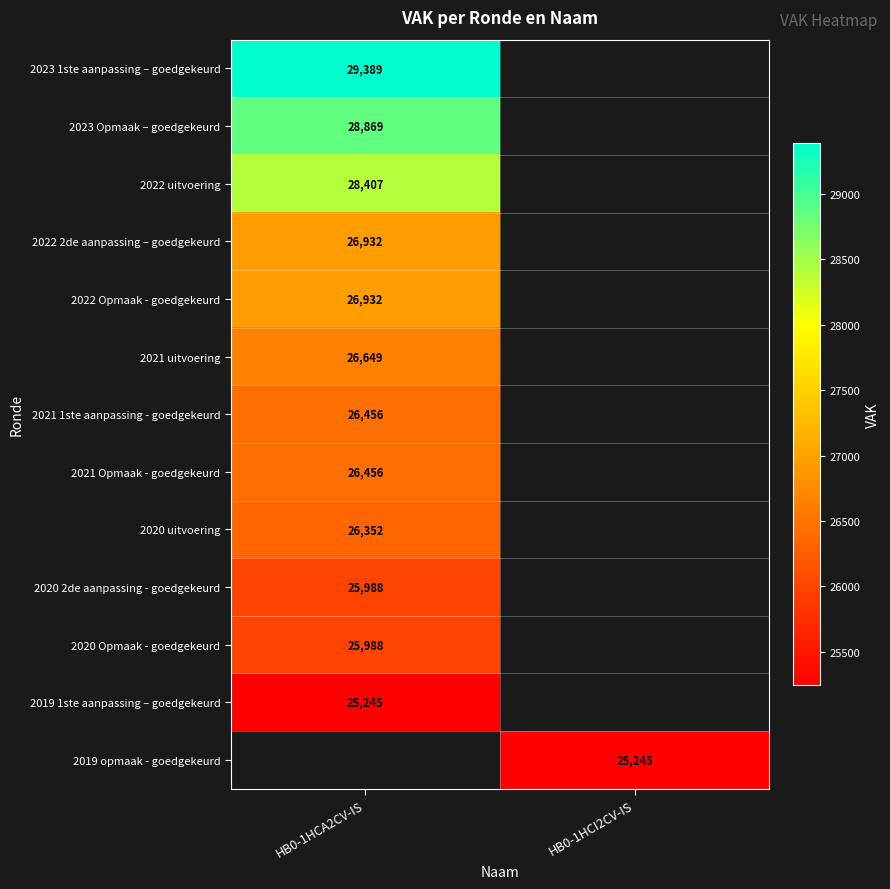

Which label corresponds to the largest value in the chart?

HB0-1HCA2CV-IS